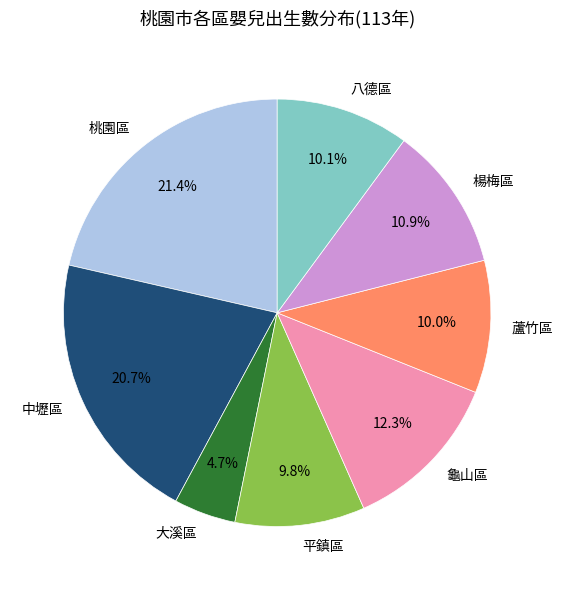

Combined, what portion of the pie is 八德區 and 桃園區?

31.5%